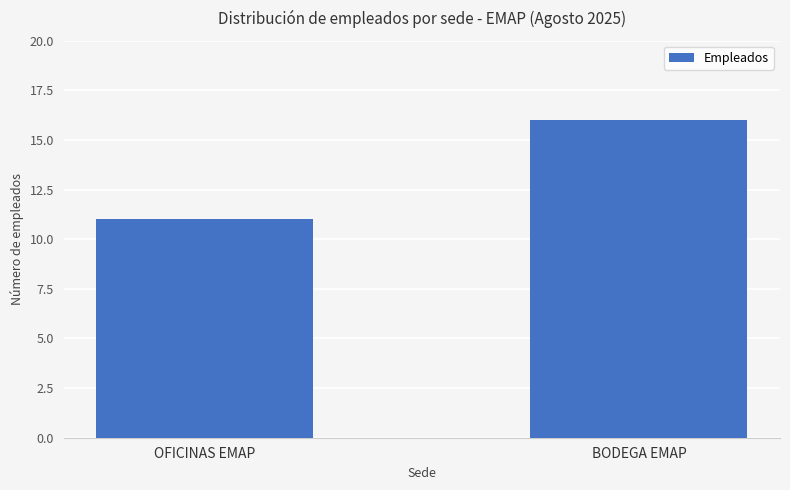

What is the difference between the maximum and minimum values?

5